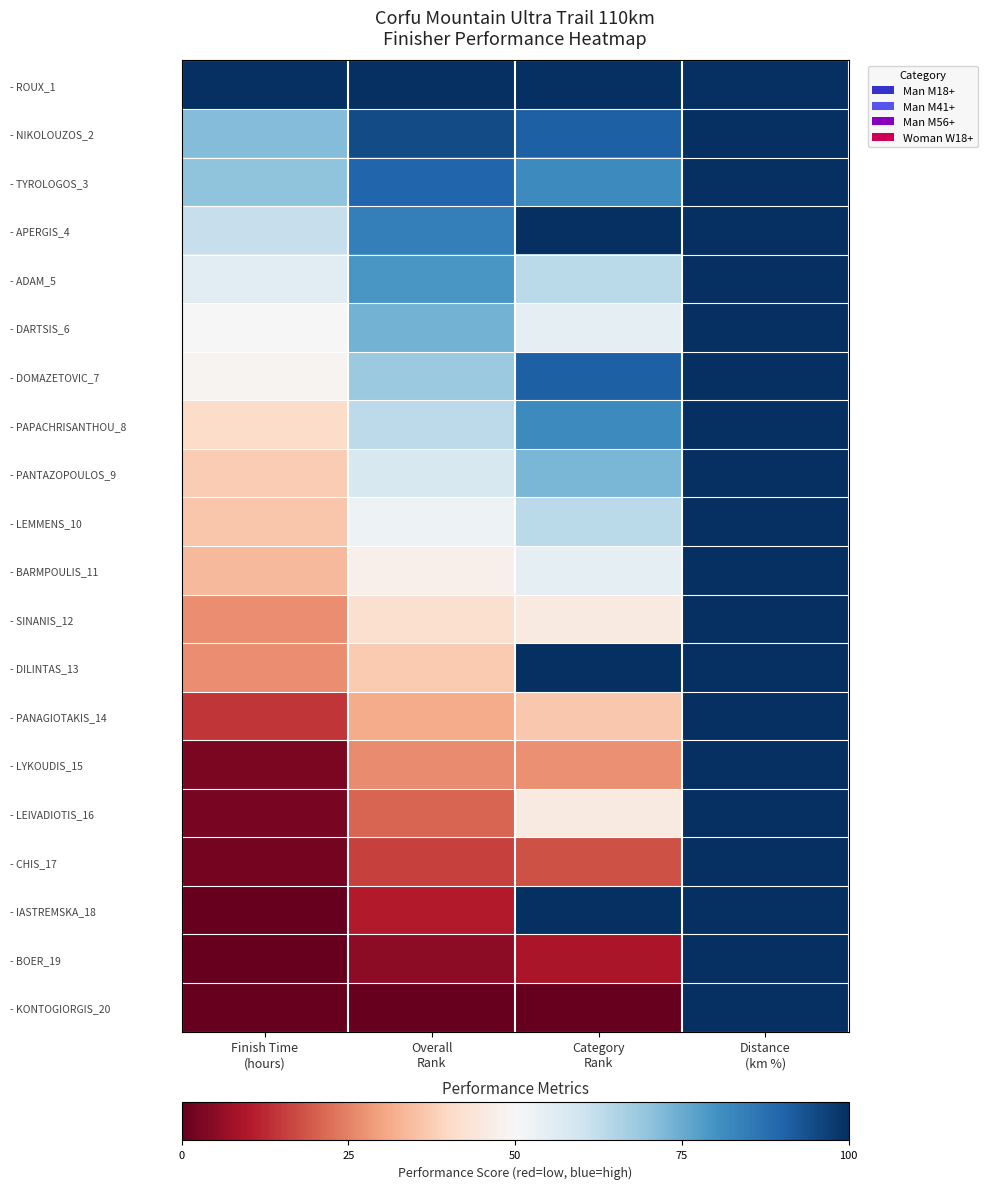

Reading right to left, list all the values displayed in this chart.

- ROUX_1: Distance
(km %)=1.0	Category
Rank=1.0	Overall
Rank=1.0	Finish Time
(hours)=1.0
- NIKOLOUZOS_2: Distance
(km %)=1.0	Category
Rank=0.9	Overall
Rank=0.9	Finish Time
(hours)=0.7
- TYROLOGOS_3: Distance
(km %)=1.0	Category
Rank=0.8	Overall
Rank=0.9	Finish Time
(hours)=0.7
- APERGIS_4: Distance
(km %)=1.0	Category
Rank=1.0	Overall
Rank=0.8	Finish Time
(hours)=0.6
- ADAM_5: Distance
(km %)=1.0	Category
Rank=0.6	Overall
Rank=0.8	Finish Time
(hours)=0.6
- DARTSIS_6: Distance
(km %)=1.0	Category
Rank=0.5	Overall
Rank=0.7	Finish Time
(hours)=0.5
- DOMAZETOVIC_7: Distance
(km %)=1.0	Category
Rank=0.9	Overall
Rank=0.7	Finish Time
(hours)=0.5
- PAPACHRISANTHOU_8: Distance
(km %)=1.0	Category
Rank=0.8	Overall
Rank=0.6	Finish Time
(hours)=0.4
- PANTAZOPOULOS_9: Distance
(km %)=1.0	Category
Rank=0.7	Overall
Rank=0.6	Finish Time
(hours)=0.4
- LEMMENS_10: Distance
(km %)=1.0	Category
Rank=0.6	Overall
Rank=0.5	Finish Time
(hours)=0.4
- BARMPOULIS_11: Distance
(km %)=1.0	Category
Rank=0.5	Overall
Rank=0.5	Finish Time
(hours)=0.3
- SINANIS_12: Distance
(km %)=1.0	Category
Rank=0.5	Overall
Rank=0.4	Finish Time
(hours)=0.3
- DILINTAS_13: Distance
(km %)=1.0	Category
Rank=1.0	Overall
Rank=0.4	Finish Time
(hours)=0.3
- PANAGIOTAKIS_14: Distance
(km %)=1.0	Category
Rank=0.4	Overall
Rank=0.3	Finish Time
(hours)=0.1
- LYKOUDIS_15: Distance
(km %)=1.0	Category
Rank=0.3	Overall
Rank=0.3	Finish Time
(hours)=0.0
- LEIVADIOTIS_16: Distance
(km %)=1.0	Category
Rank=0.5	Overall
Rank=0.2	Finish Time
(hours)=0.0
- CHIS_17: Distance
(km %)=1.0	Category
Rank=0.2	Overall
Rank=0.2	Finish Time
(hours)=0.0
- IASTREMSKA_18: Distance
(km %)=1.0	Category
Rank=1.0	Overall
Rank=0.1	Finish Time
(hours)=0.0
- BOER_19: Distance
(km %)=1.0	Category
Rank=0.1	Overall
Rank=0.1	Finish Time
(hours)=0.0
- KONTOGIORGIS_20: Distance
(km %)=1.0	Category
Rank=0.0	Overall
Rank=0.0	Finish Time
(hours)=0.0